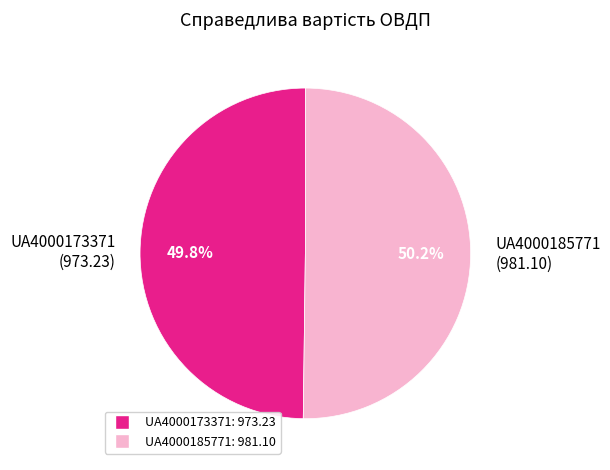

Combined, do UA4000173371 (973.23) and UA4000185771 (981.10) account for over 50%?

Yes